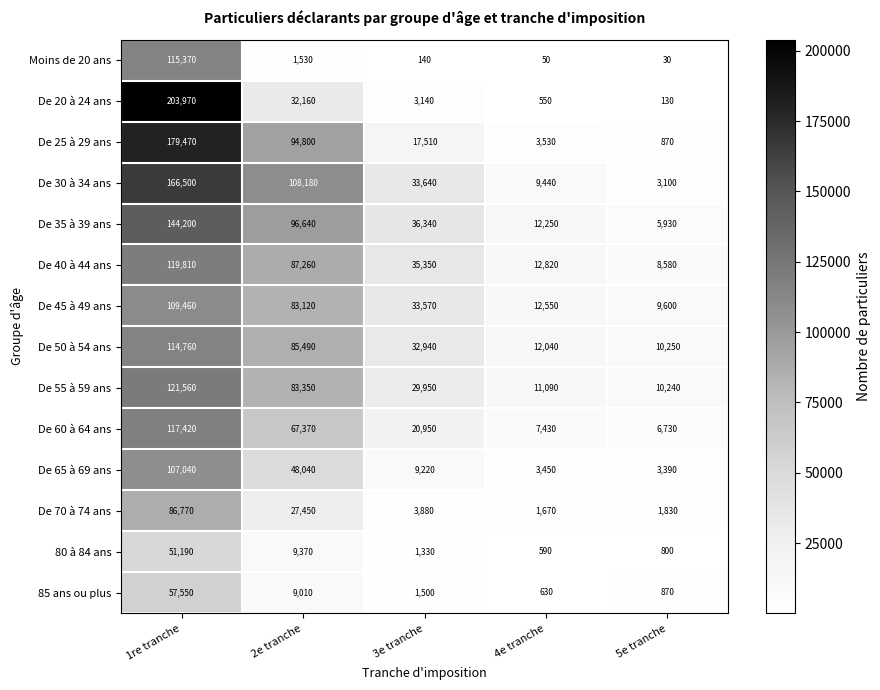

At which category is the sum across all series the highest?

1re tranche